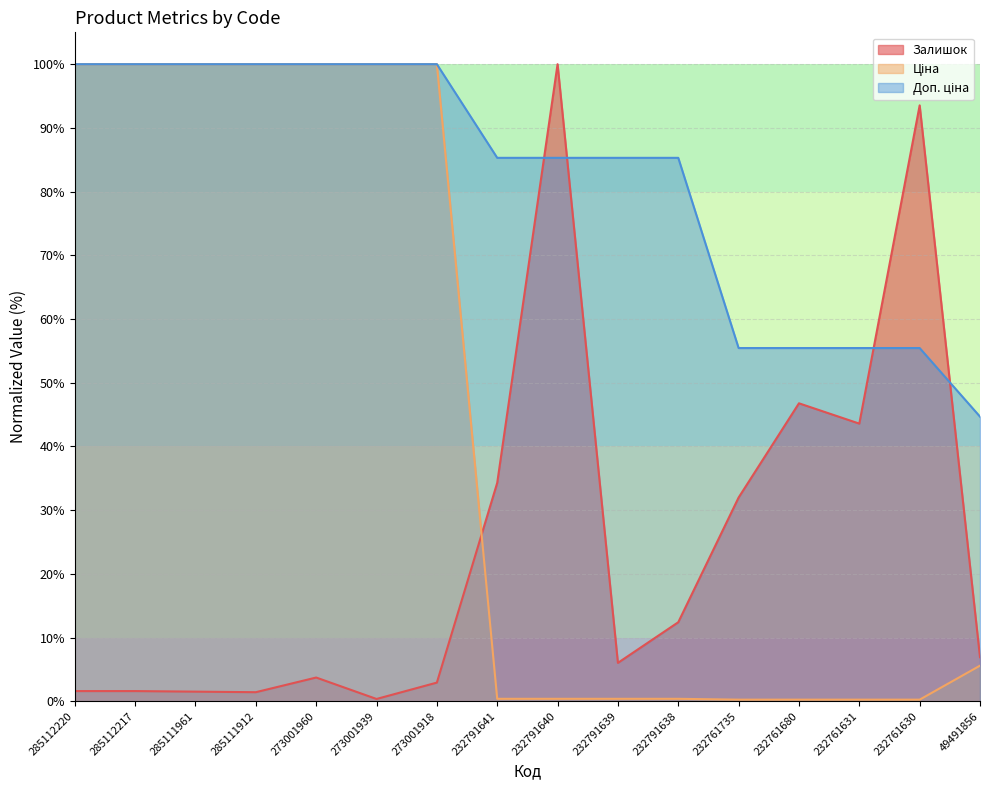

What is the sum of the Ціна values at 232761735 and 232791641?

0.6